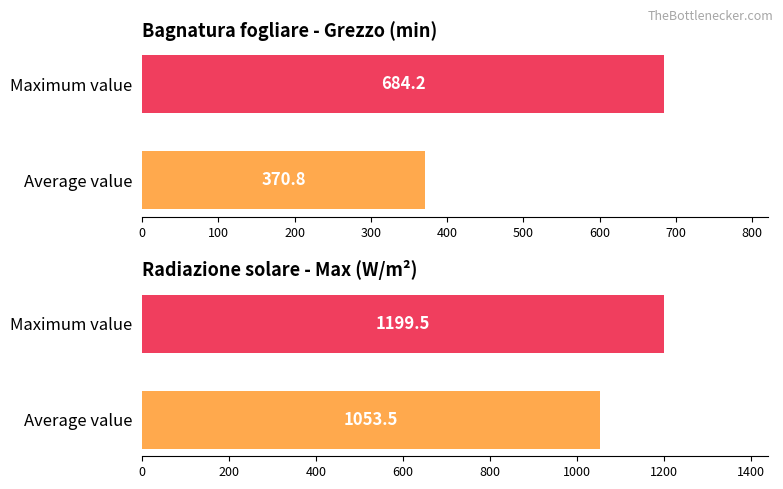

What value does the Radiazione solare - Max series have at Maximum value?

1199.5